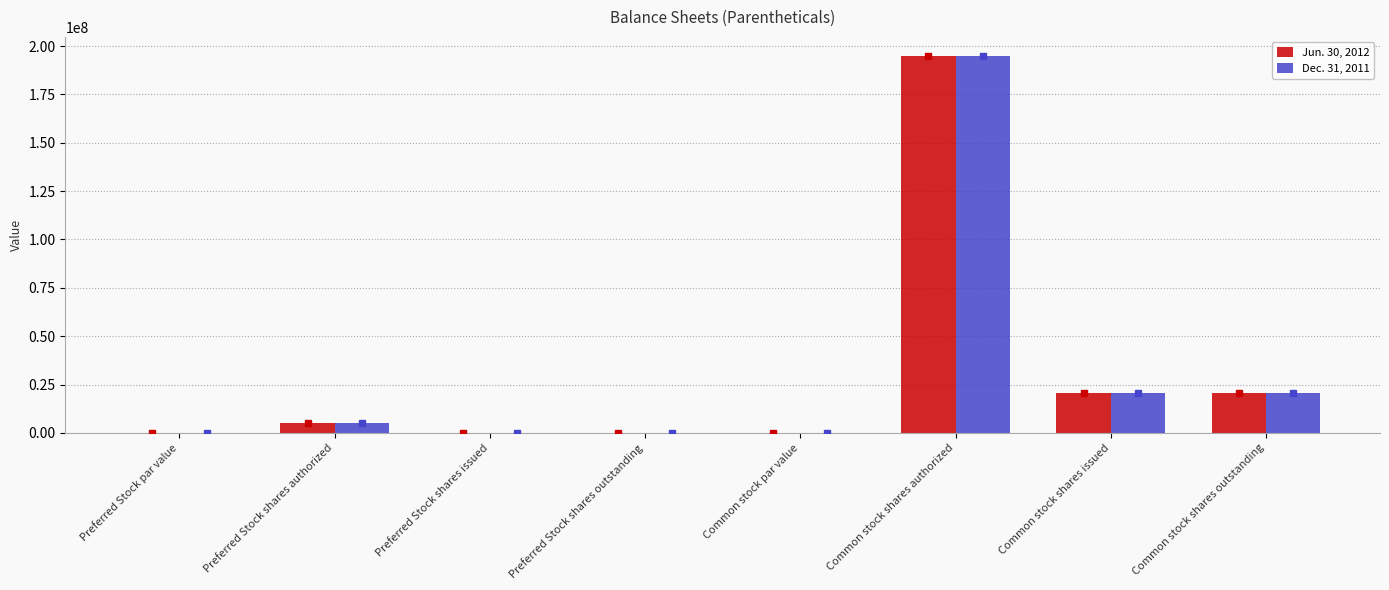

At which category is the sum across all series the highest?

Common stock shares authorized